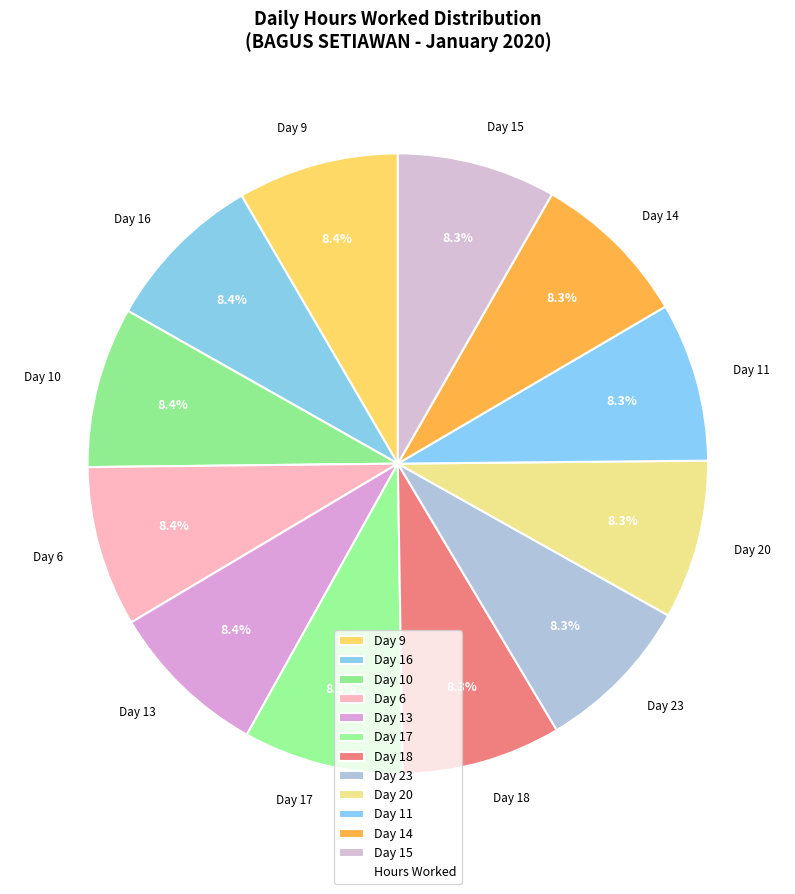

What is the ratio of the value at Day 9 to the value at Day 18?

1.0